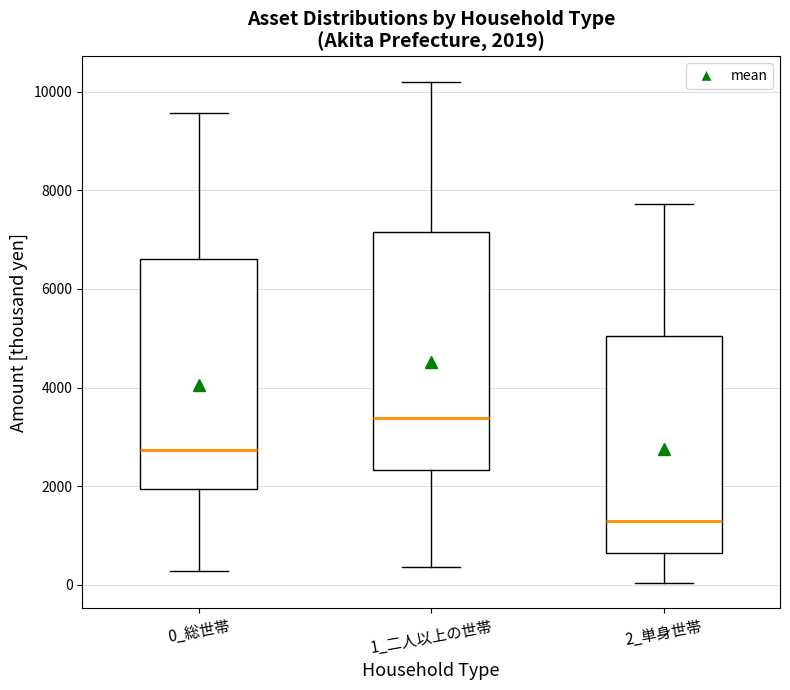

Which box's median line is the highest?

1_二人以上の世帯